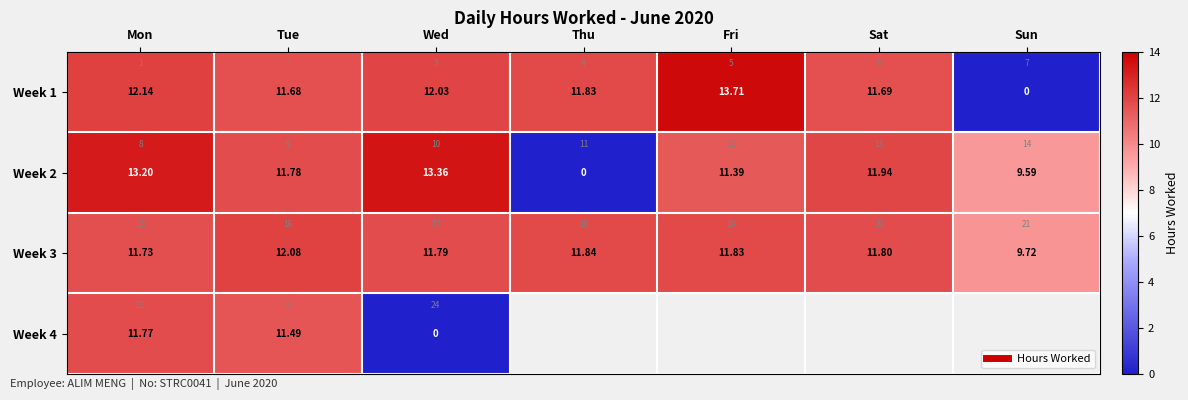

What is the difference between the maximum and minimum values in the Week 1 series?

13.7